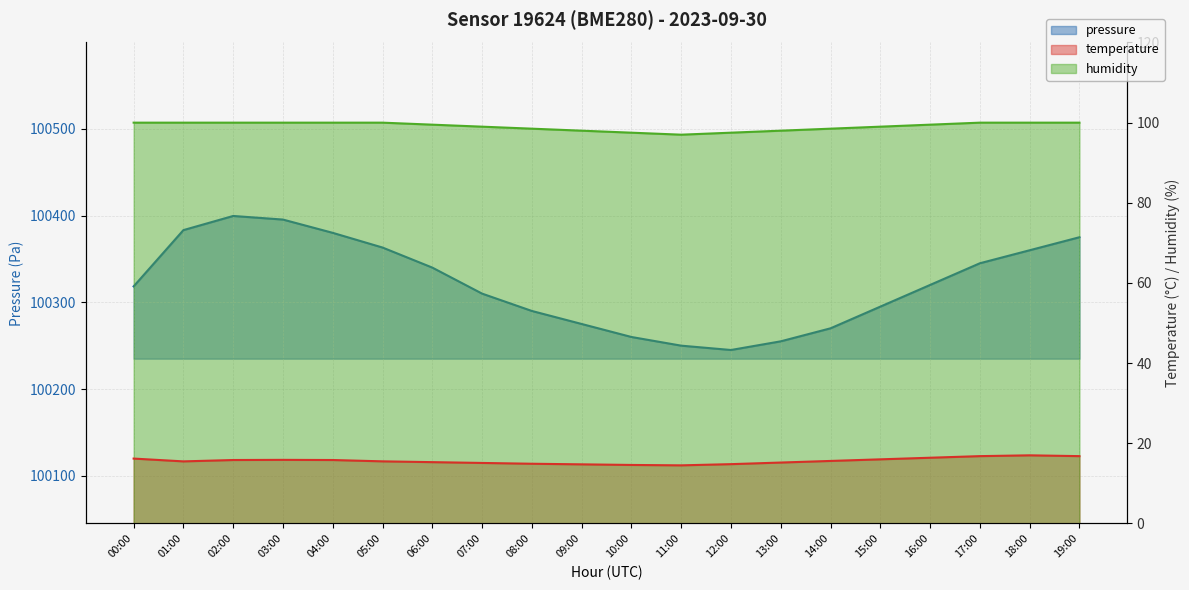

At how many categories does at least one series exceed 82094?

20